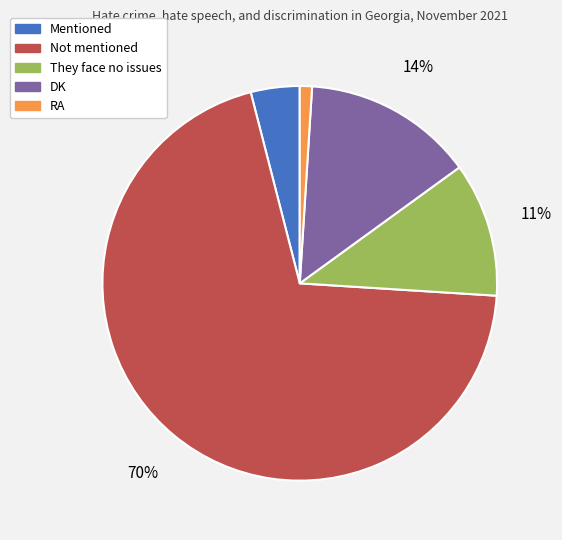

To the nearest percent, what portion does Not mentioned represent?

70%